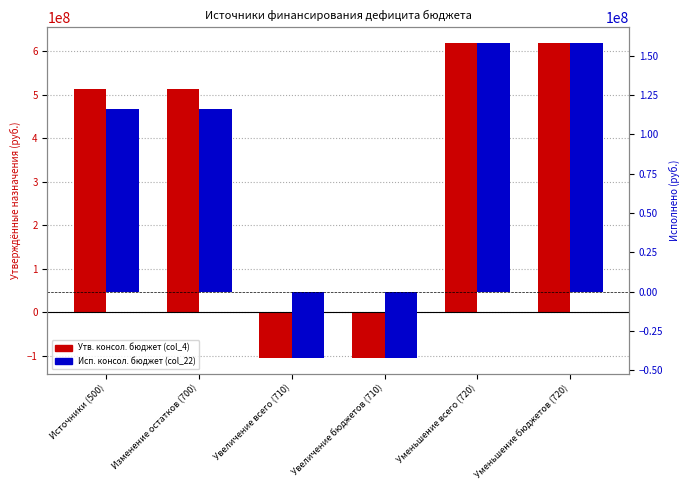

Rank the series by their average value, from highest to lowest.

Утв. консол. бюджет (col_4), Исп. консол. бюджет (col_22)